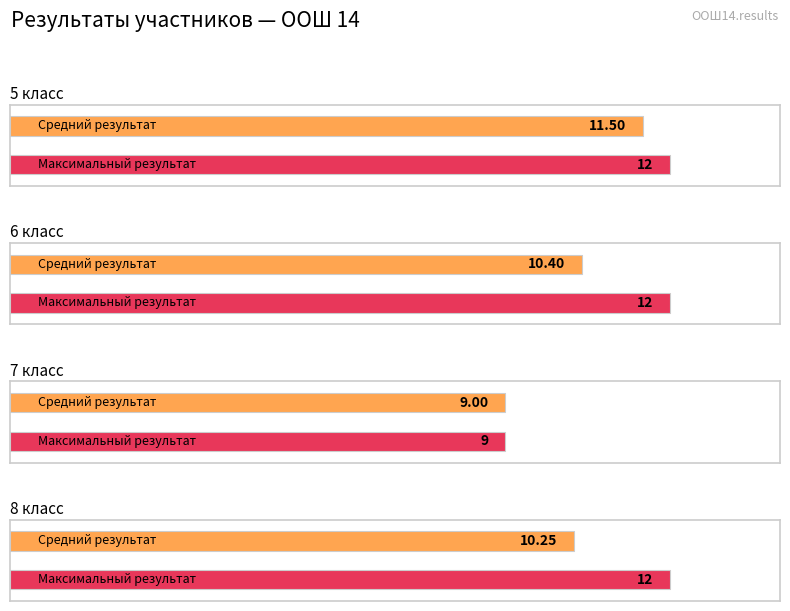

What is the value of the Максимальный результат bar at the 1st from the left?

12.0